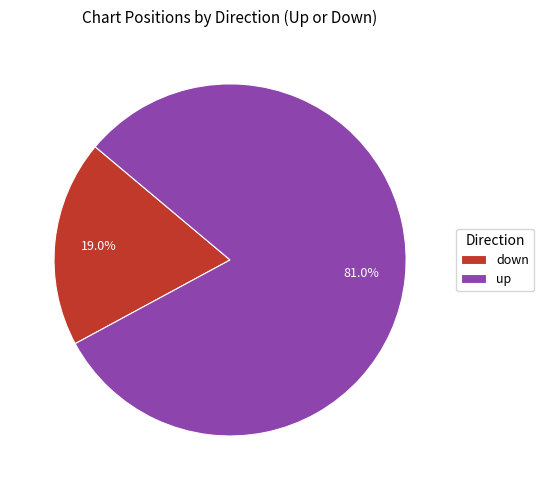

How many slices are in this pie chart?

2